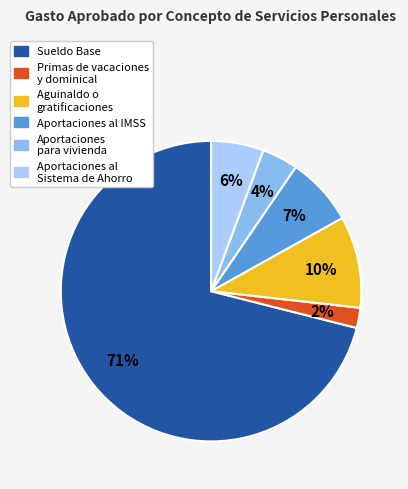

Between Aportaciones para vivienda and Aguinaldo o gratificaciones, which is larger?

Aguinaldo o gratificaciones